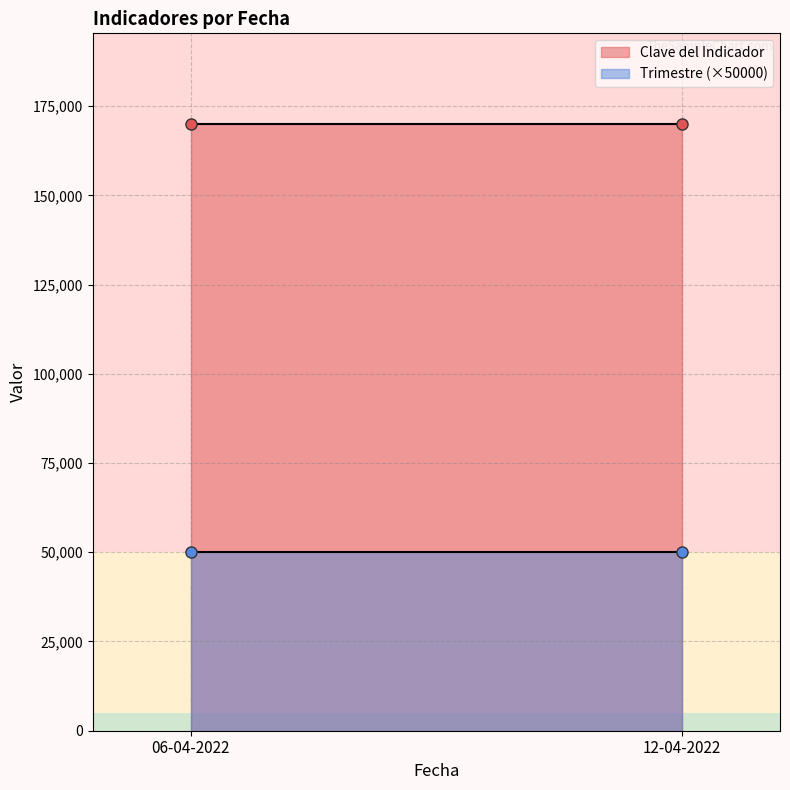

What is the difference between the maximum and minimum values in the Clave del Indicador series?

0